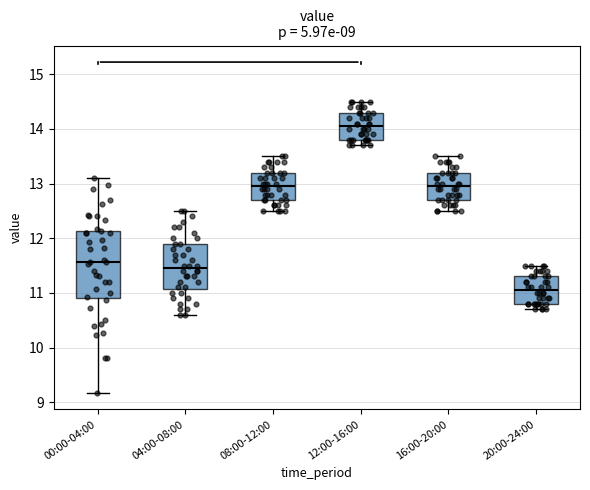

Which box's median line is the highest?

12:00-16:00